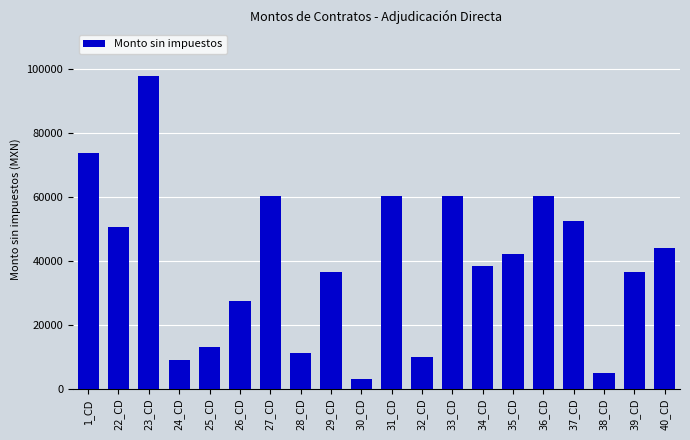

What is the difference between the maximum and minimum values?

94902.5